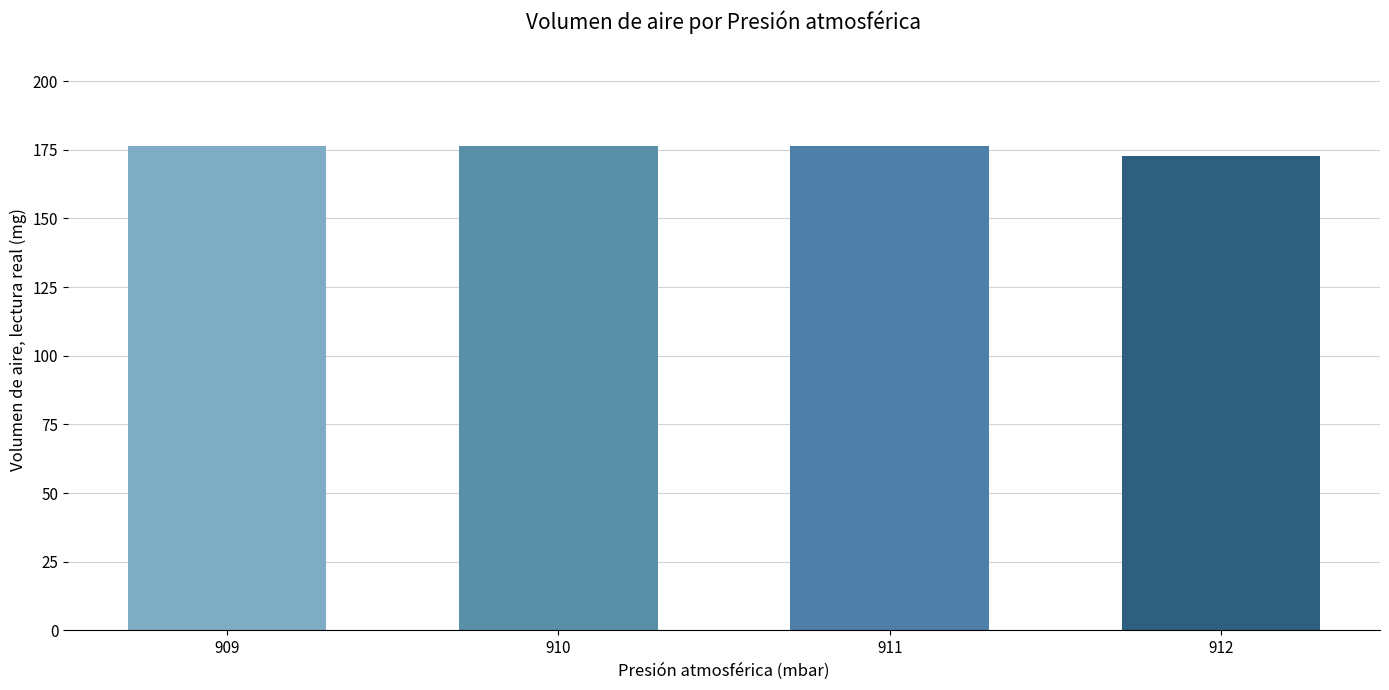

Which category has the lowest value across all series?

912